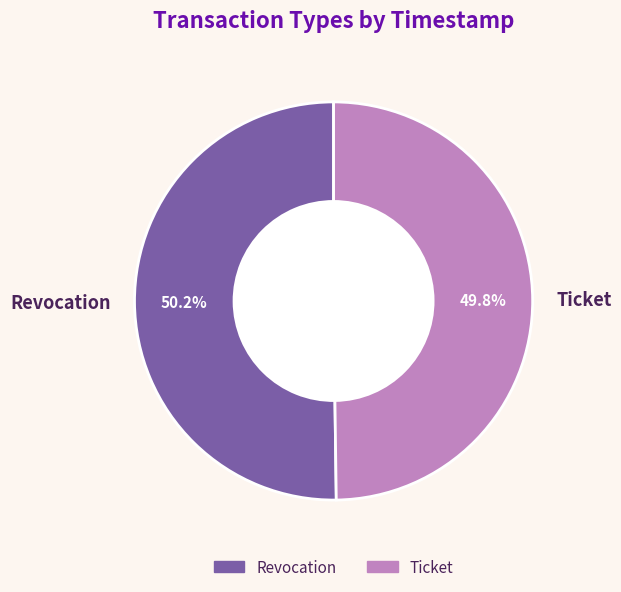

Do Revocation and Ticket together represent more than half of the pie?

Yes